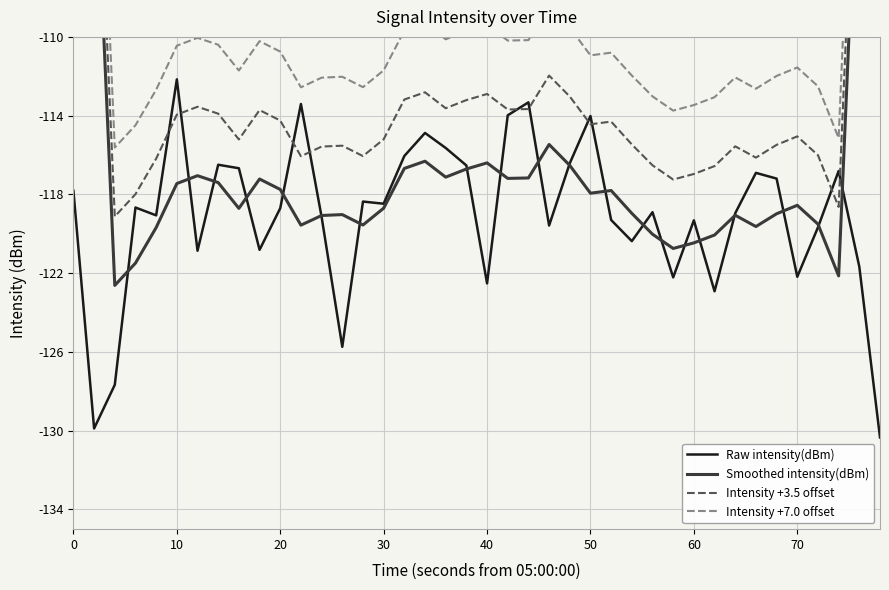

The value of Raw intensity(dBm) at 20 is -196.4. True or false?

False